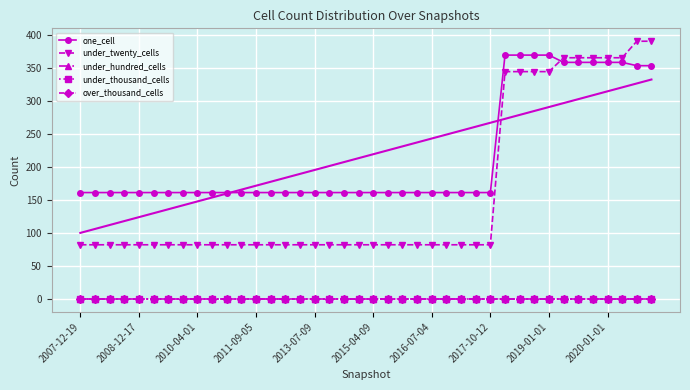

What position from the right is 19?

21